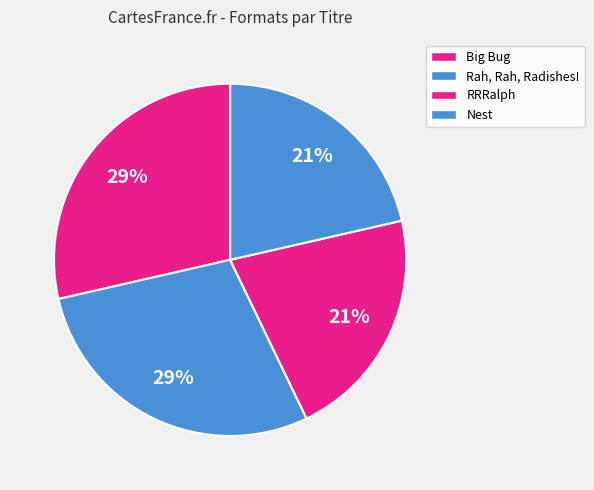

Do Big Bug and Rah, Rah, Radishes! together represent more than half of the pie?

Yes